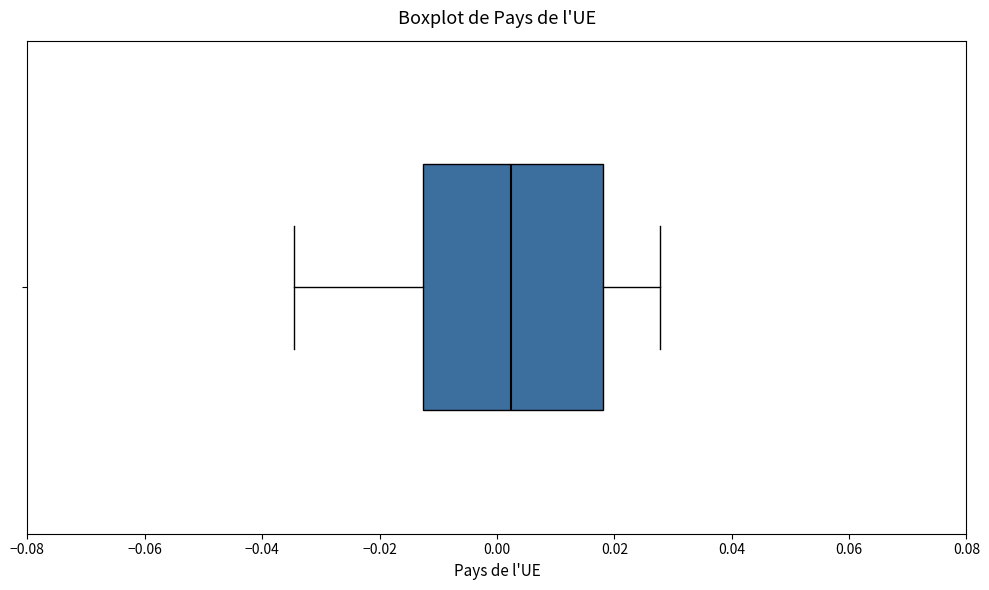

Read this box plot against the x-axis: the position of the median line, the range covered by the box, and the ends of both whiskers. The values are not printed on the chart, so give them approximately, as read against the axis.

median 0.002, box -0.012 to 0.018, whiskers -0.034 to 0.028